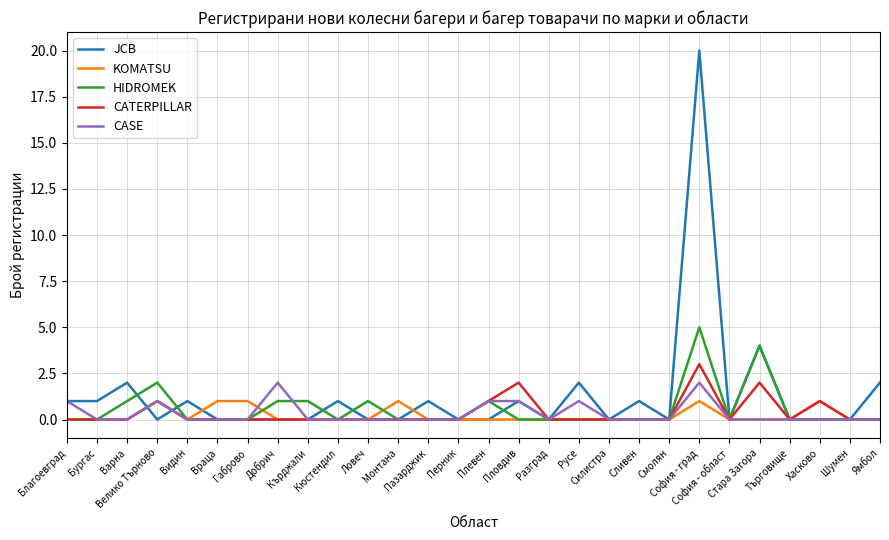

The CATERPILLAR series shows -2 at Бургас. True or false?

False